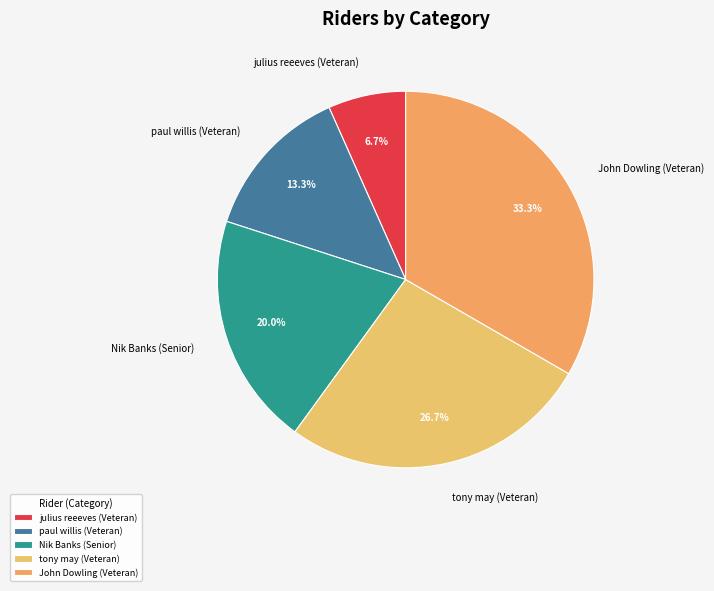

Is julius reeeves (Veteran) the majority of the pie?

No